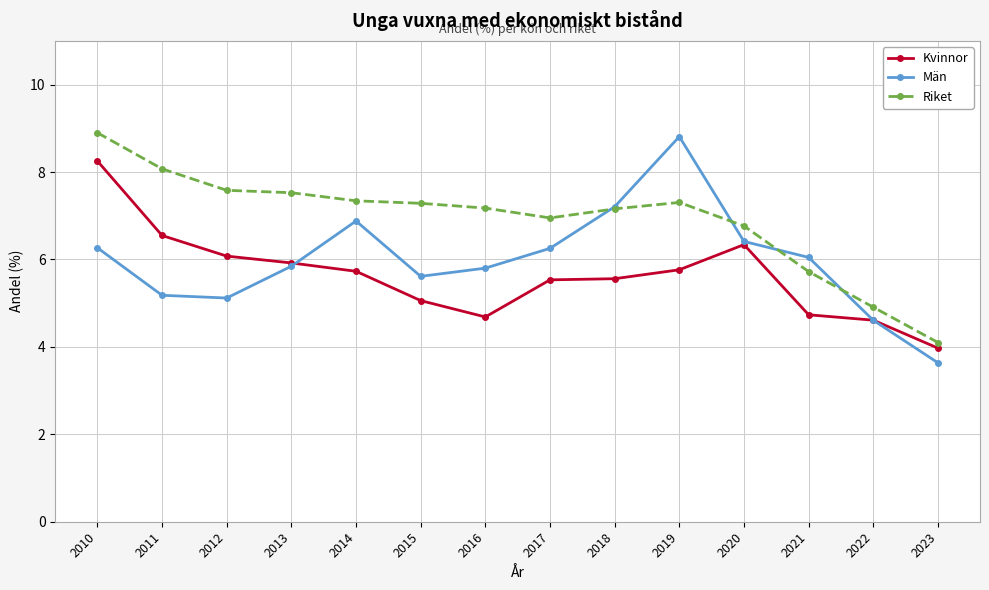

What is the difference between the highest and lowest values at 2012?

2.5